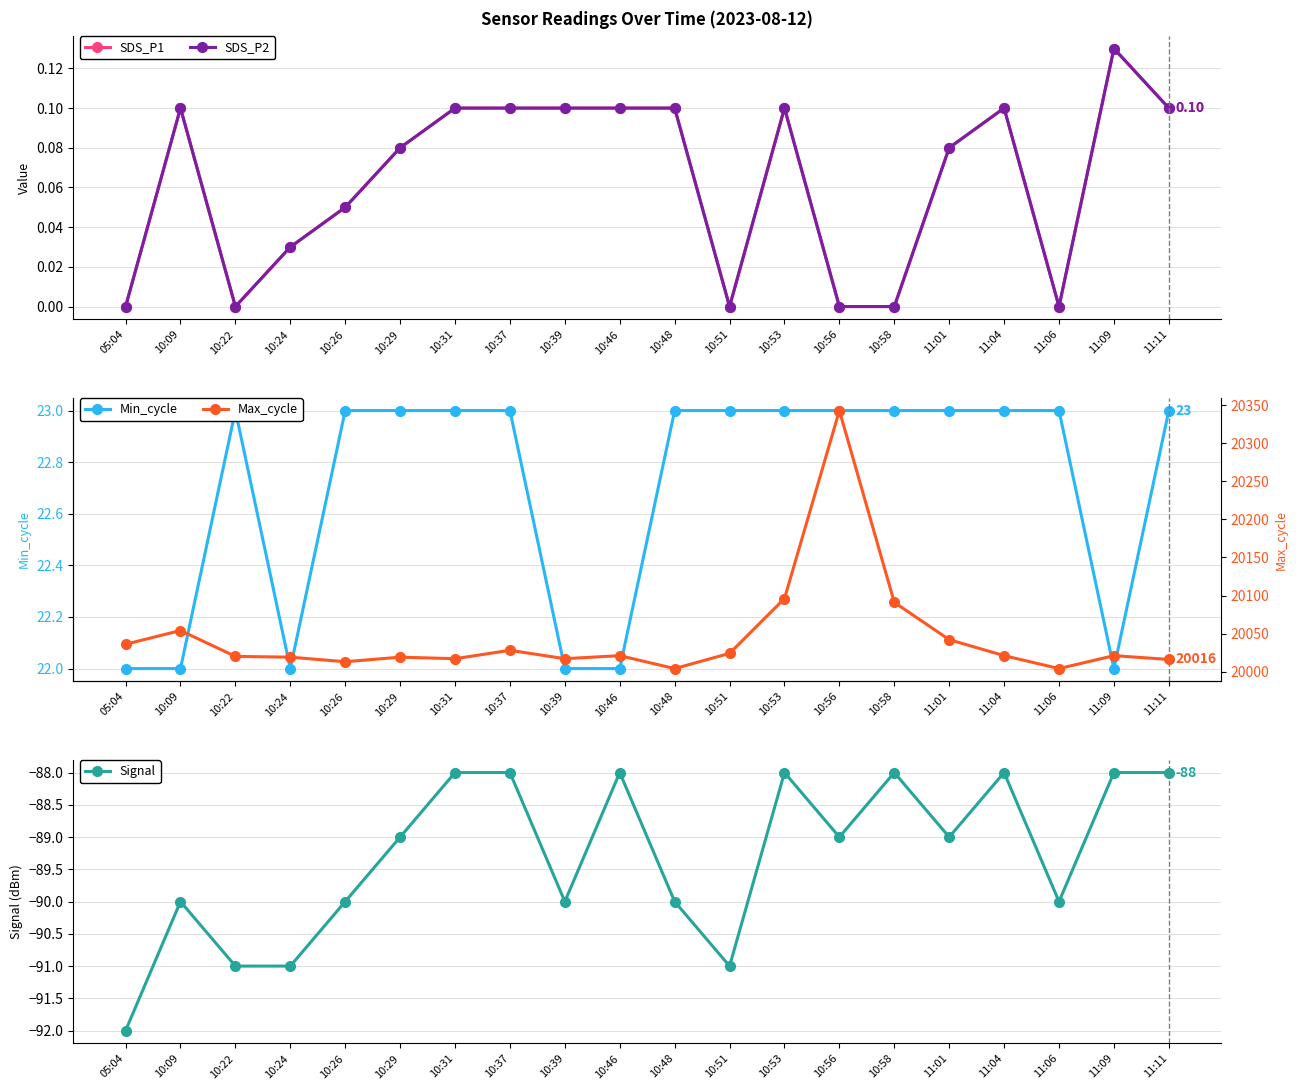

Which series has the largest range (max minus min)?

Max_cycle